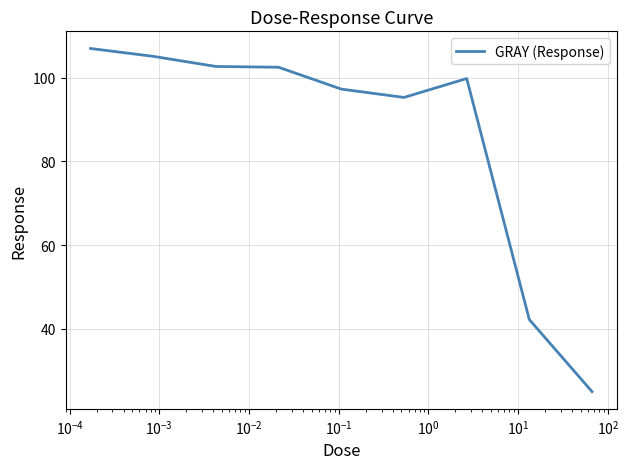

What is the minimum value shown in the chart?

25.0